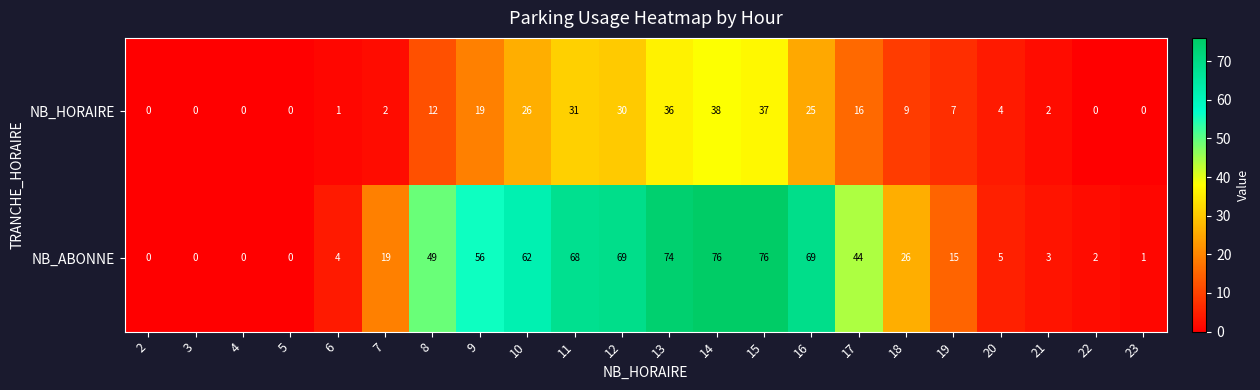

Rank the series by their average value, from highest to lowest.

NB_ABONNE, NB_HORAIRE